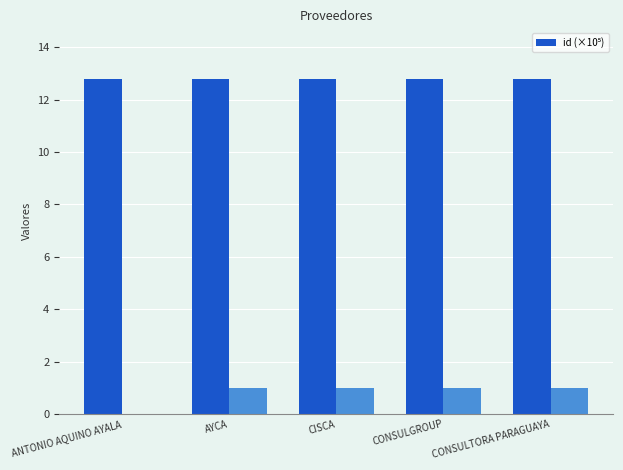

At which label is the value closest to 12?

ANTONIO AQUINO AYALA